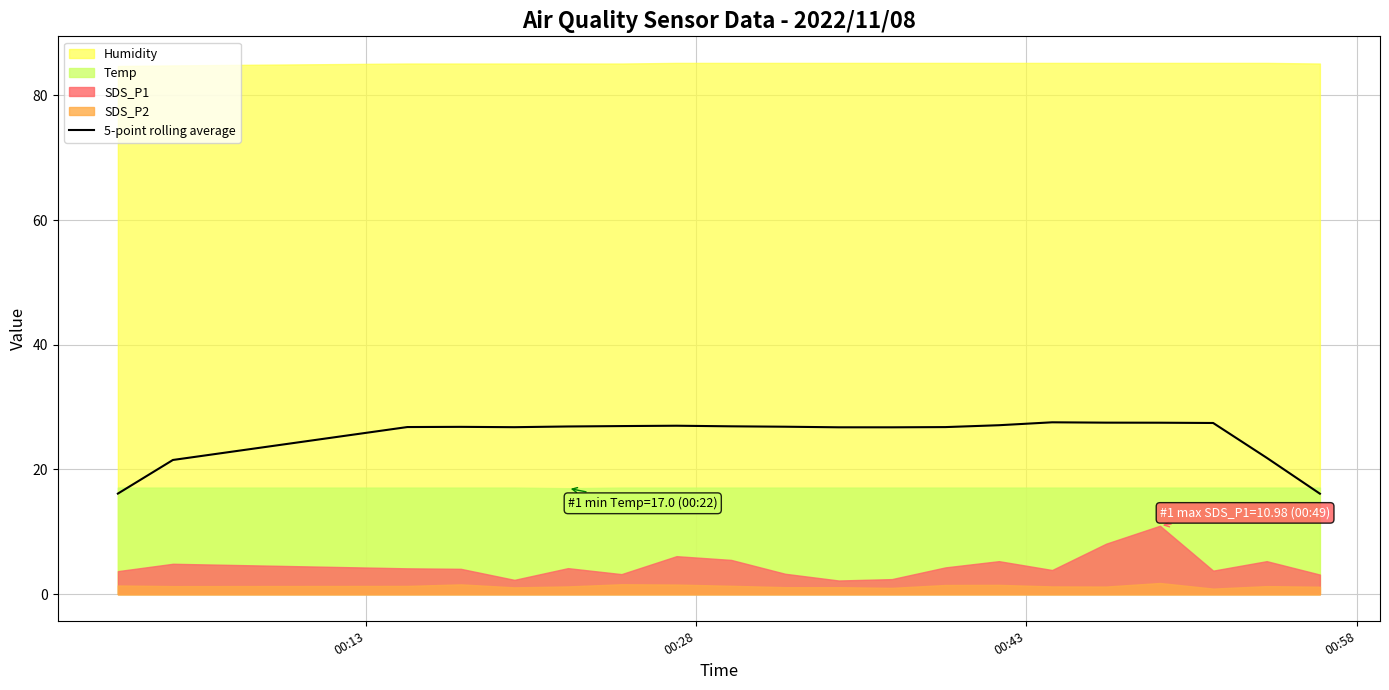

Is it true that the value at 15 is 27.5?

True